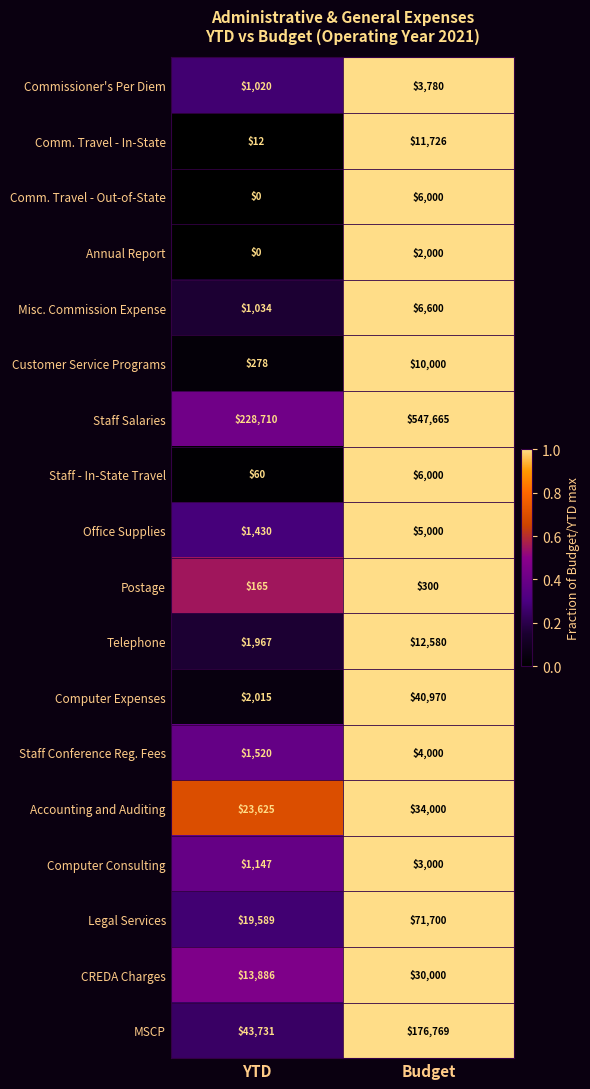

At which category is the sum across all series the highest?

Budget